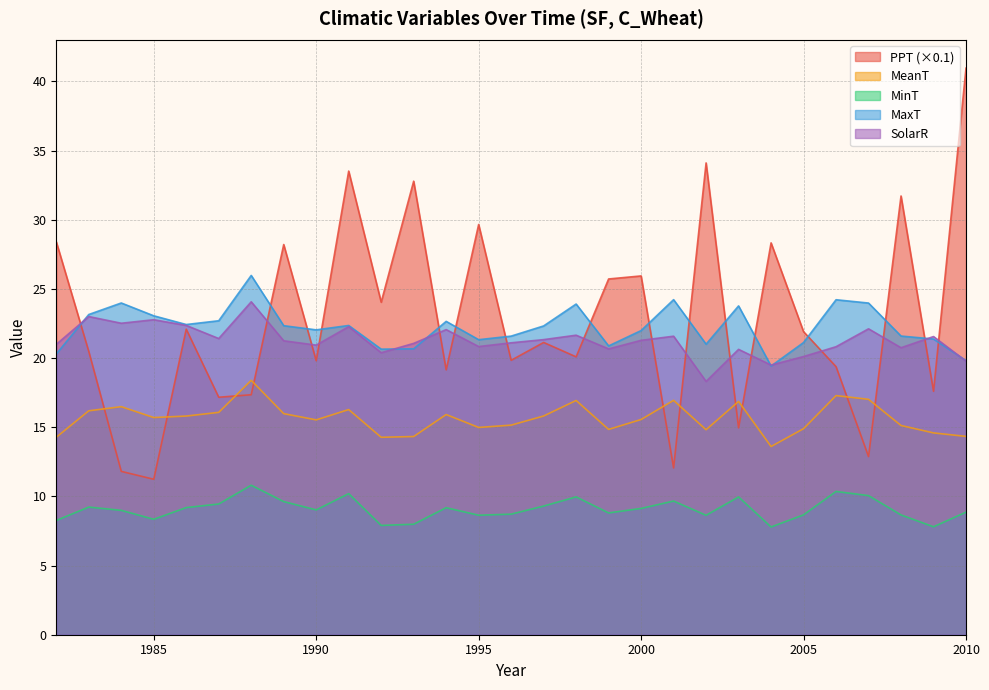

Reading left to right, transcribe all the data shown in this chart.

PPT: 1982=28.4	1983=20.5	1984=11.8	1985=11.2	1986=22.1	1987=17.2	1988=17.4	1989=28.2	1990=19.8	1991=33.5	1992=24.0	1993=32.8	1994=19.2	1995=29.7	1996=19.8	1997=21.1	1998=20.1	1999=25.7	2000=25.9	2001=12.1	2002=34.1	2003=15.0	2004=28.3	2005=21.9	2006=19.4	2007=12.9	2008=31.7	2009=17.6	2010=41.0
MeanT: 1982=14.3	1983=16.2	1984=16.5	1985=15.7	1986=15.8	1987=16.1	1988=18.4	1989=16.0	1990=15.5	1991=16.3	1992=14.3	1993=14.3	1994=15.9	1995=15.0	1996=15.2	1997=15.8	1998=16.9	1999=14.8	2000=15.6	2001=16.9	2002=14.8	2003=16.9	2004=13.6	2005=14.9	2006=17.3	2007=17.0	2008=15.1	2009=14.6	2010=14.3
MinT: 1982=8.3	1983=9.2	1984=9.0	1985=8.3	1986=9.2	1987=9.5	1988=10.8	1989=9.6	1990=9.0	1991=10.2	1992=7.9	1993=8.0	1994=9.2	1995=8.6	1996=8.7	1997=9.3	1998=10.0	1999=8.8	2000=9.1	2001=9.7	2002=8.6	2003=10.0	2004=7.8	2005=8.7	2006=10.4	2007=10.1	2008=8.7	2009=7.8	2010=8.9
MaxT: 1982=20.3	1983=23.2	1984=24.0	1985=23.1	1986=22.4	1987=22.7	1988=26.0	1989=22.3	1990=22.0	1991=22.4	1992=20.6	1993=20.7	1994=22.7	1995=21.3	1996=21.6	1997=22.3	1998=23.9	1999=20.9	2000=22.0	2001=24.2	2002=21.0	2003=23.8	2004=19.4	2005=21.1	2006=24.2	2007=24.0	2008=21.6	2009=21.4	2010=19.8
SolarR: 1982=21.0	1983=23.0	1984=22.5	1985=22.8	1986=22.4	1987=21.4	1988=24.1	1989=21.3	1990=20.9	1991=22.3	1992=20.4	1993=21.1	1994=22.1	1995=20.8	1996=21.1	1997=21.3	1998=21.7	1999=20.7	2000=21.3	2001=21.6	2002=18.3	2003=20.6	2004=19.5	2005=20.1	2006=20.8	2007=22.1	2008=20.7	2009=21.6	2010=19.8